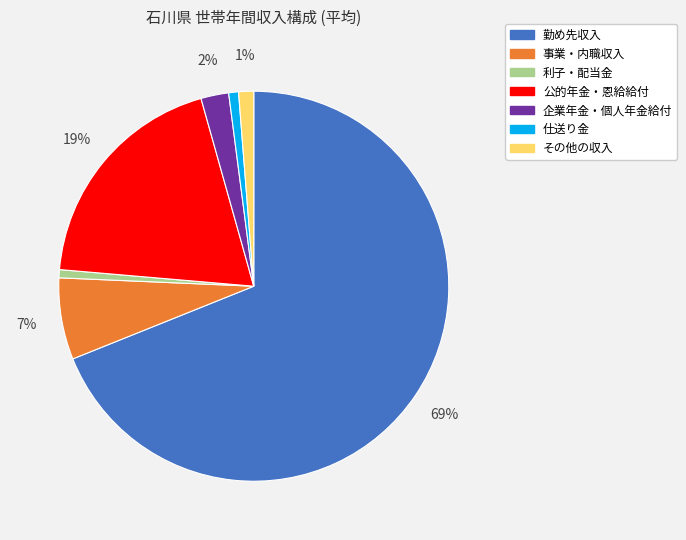

Is the sum of 仕送り金 and 公的年金・恩給給付 greater than half?

No